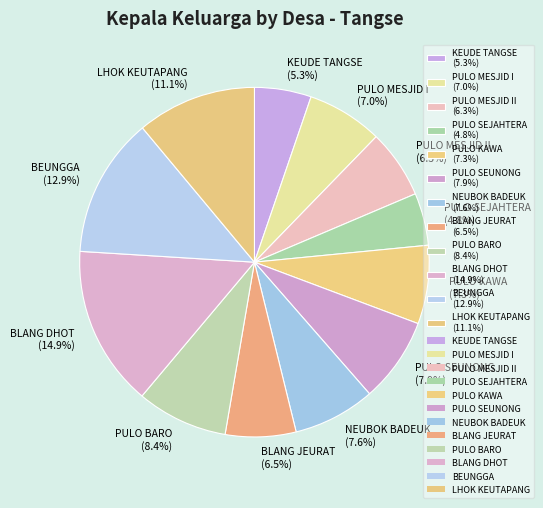

Which category has the biggest portion of the pie?

BLANG DHOT (14.9%)